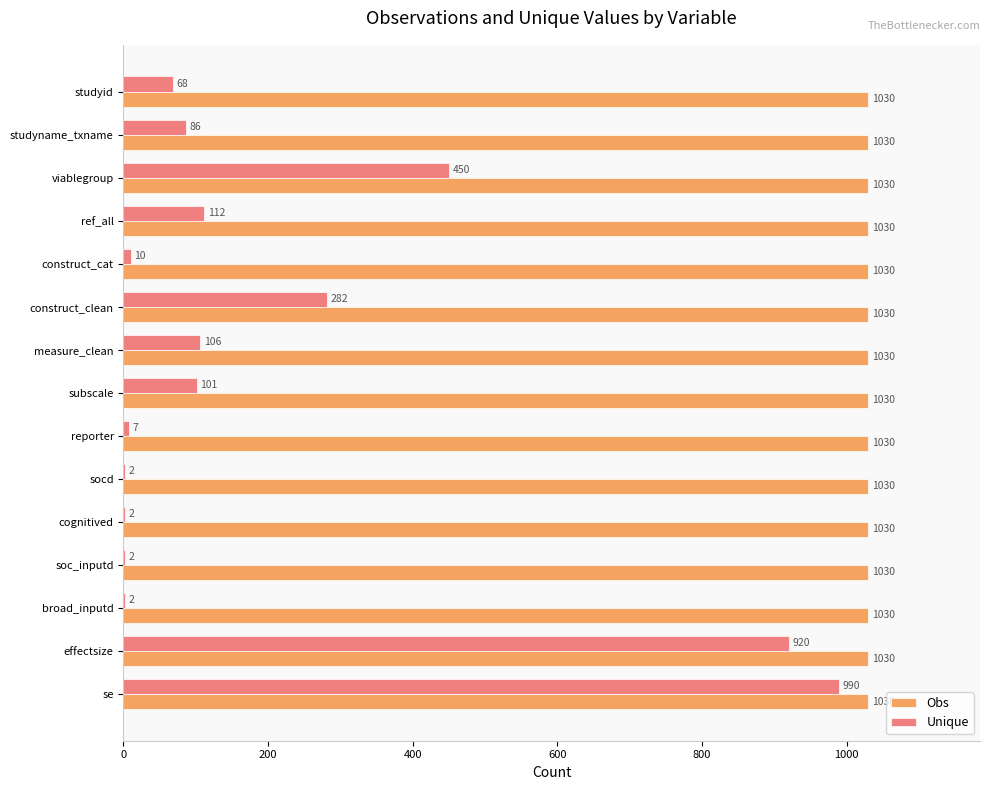

The Obs series shows 602 at construct_cat. True or false?

False